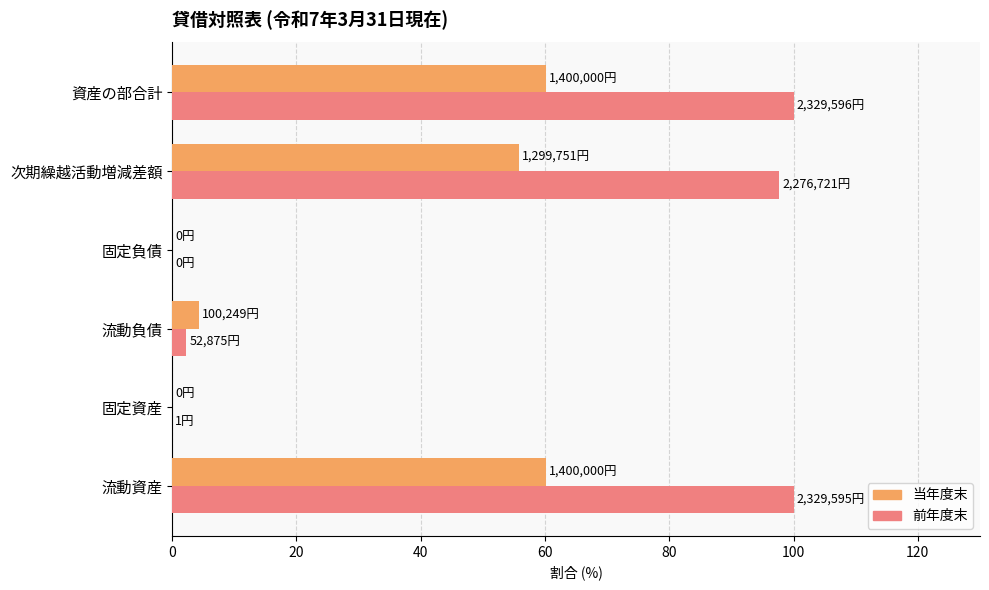

Between 固定資産 and 次期繰越活動増減差額, which series saw the biggest shift?

前年度末